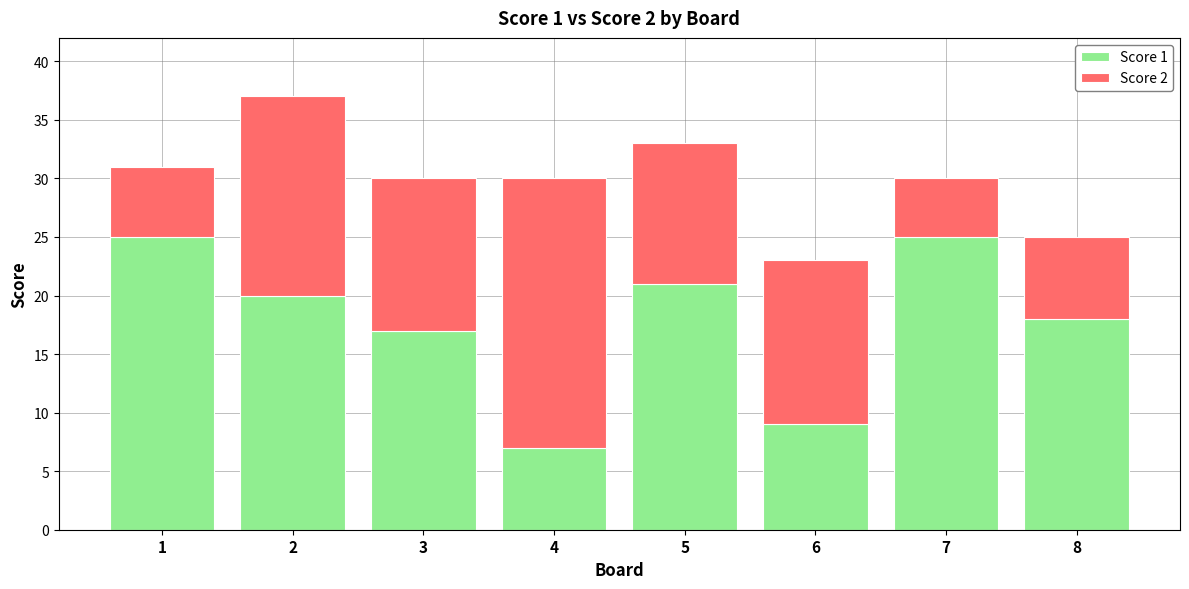

What is the total value across all series at 4?

30